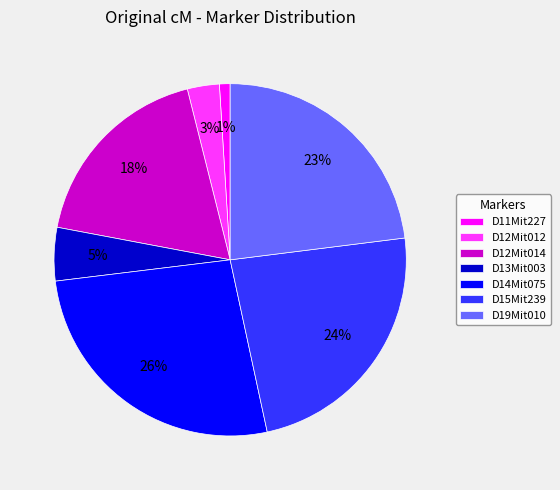

Is there any slice that represents more than half of the pie?

No